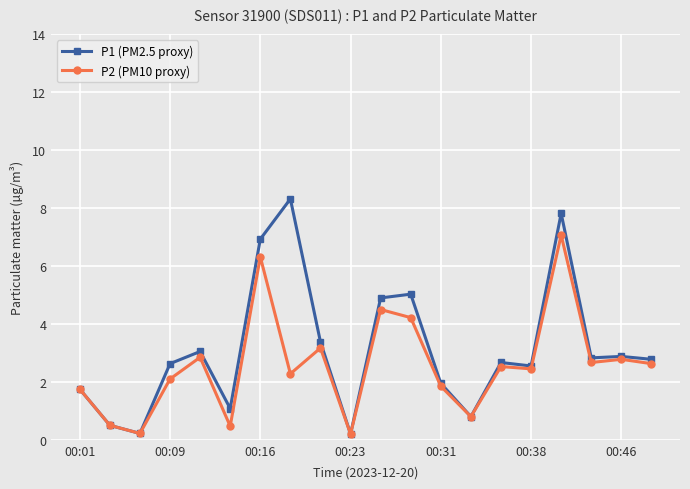

True or false: P2 (PM10 proxy) has more than 0 interior local peaks.

True